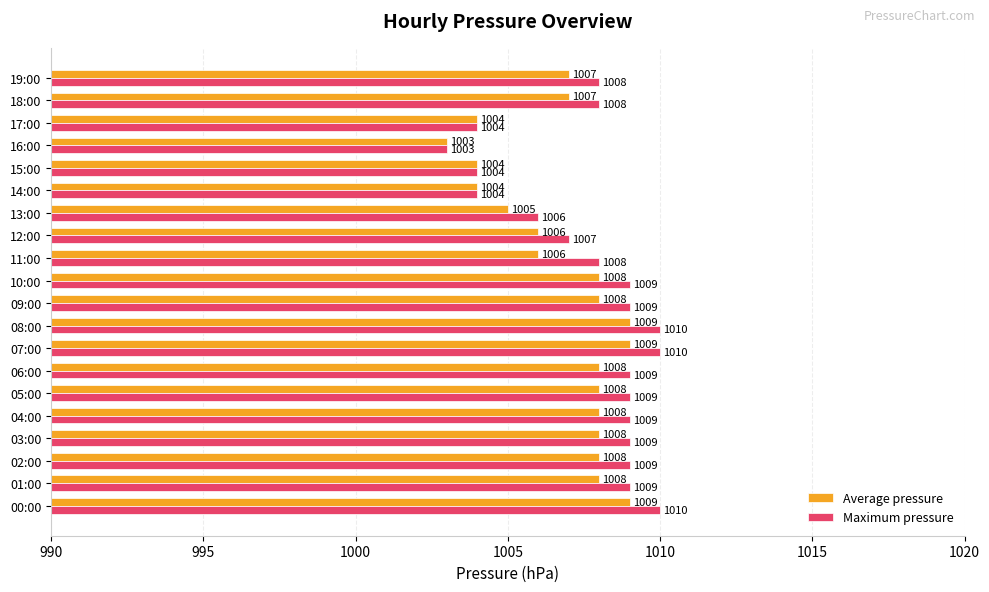

What is the approximate value of Maximum pressure at 16:00?

1003